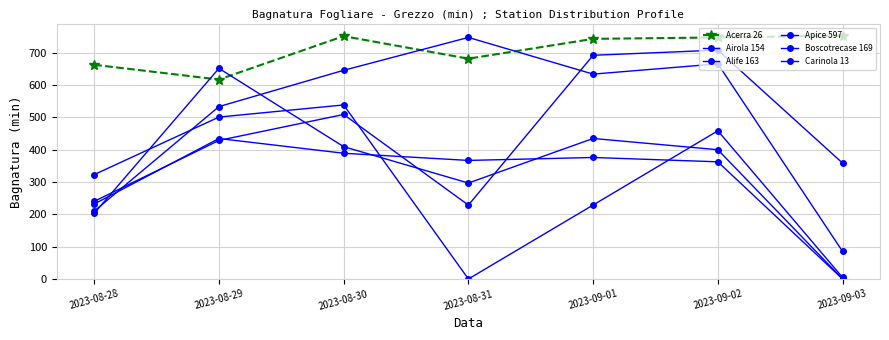

What is the spread (max minus min) of values at 2023-08-28?

459.9